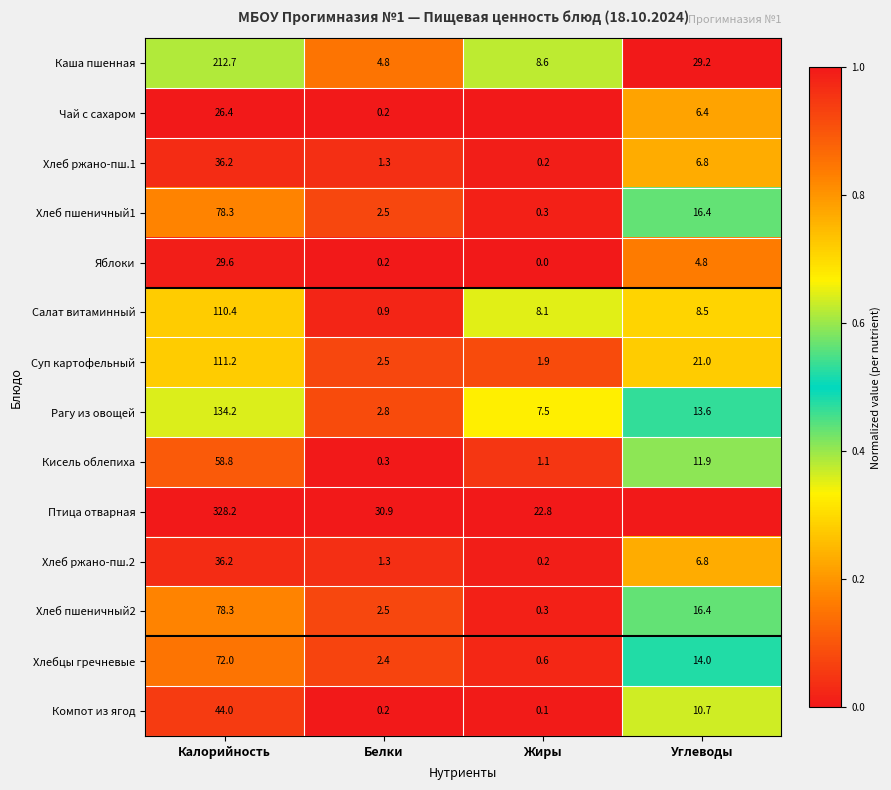

Which category has the lowest value in the Компот из ягод series?

Жиры